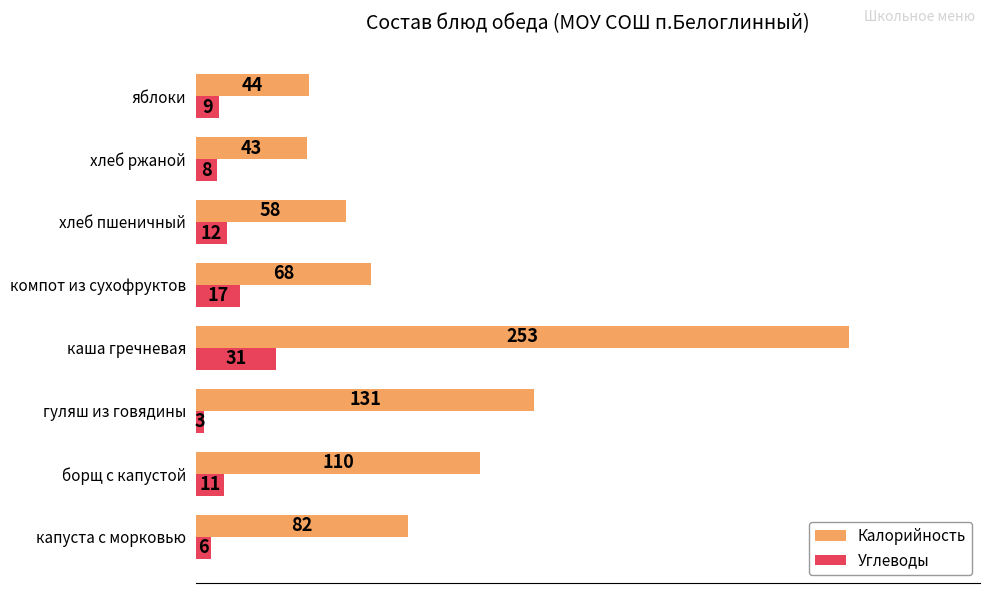

Where is Калорийность nearest to the value 148?

гуляш из говядины